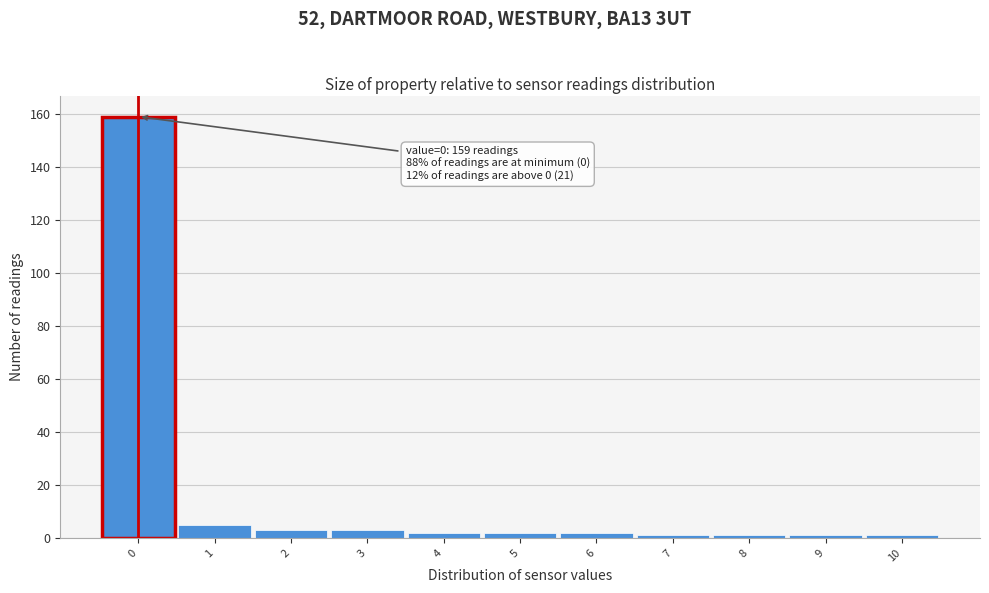

Which range on the x-axis has the tallest bar?

-0.5 to 0.5